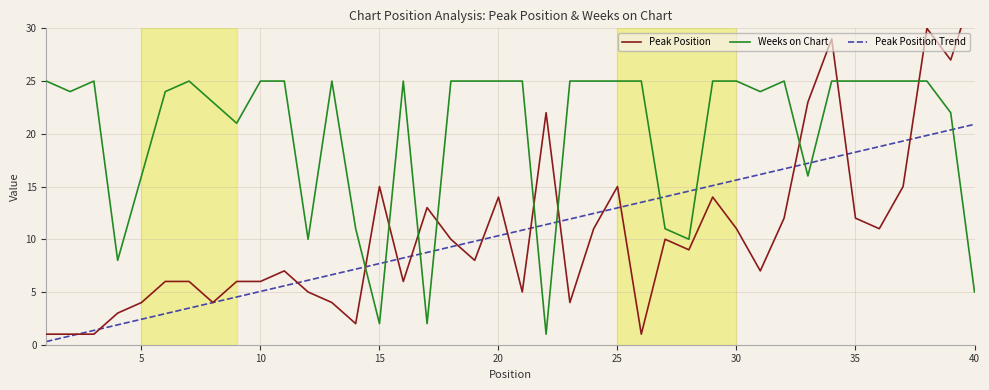

What is the lowest value of the Peak Position Trend series?

0.3